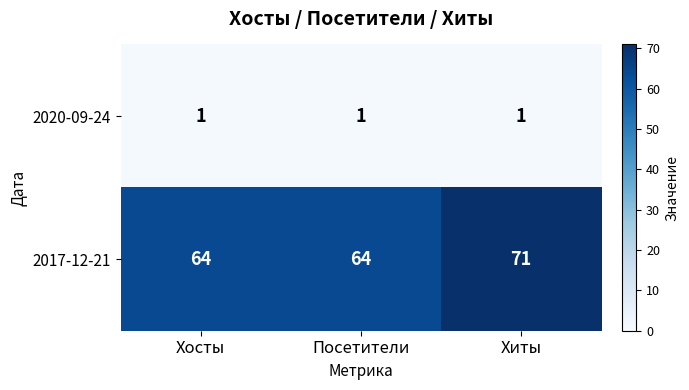

The 2017-12-21 series shows 64 at Посетители. True or false?

True